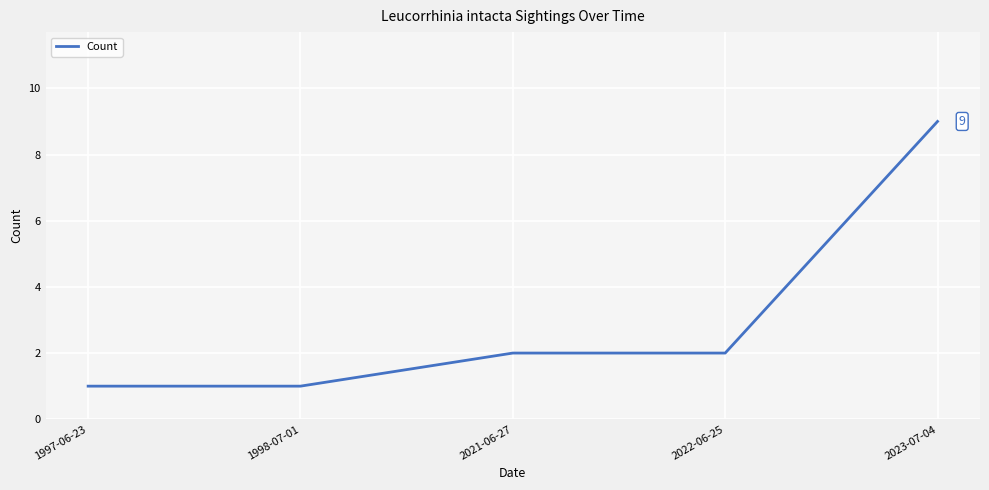

What is the minimum value shown in the chart?

1